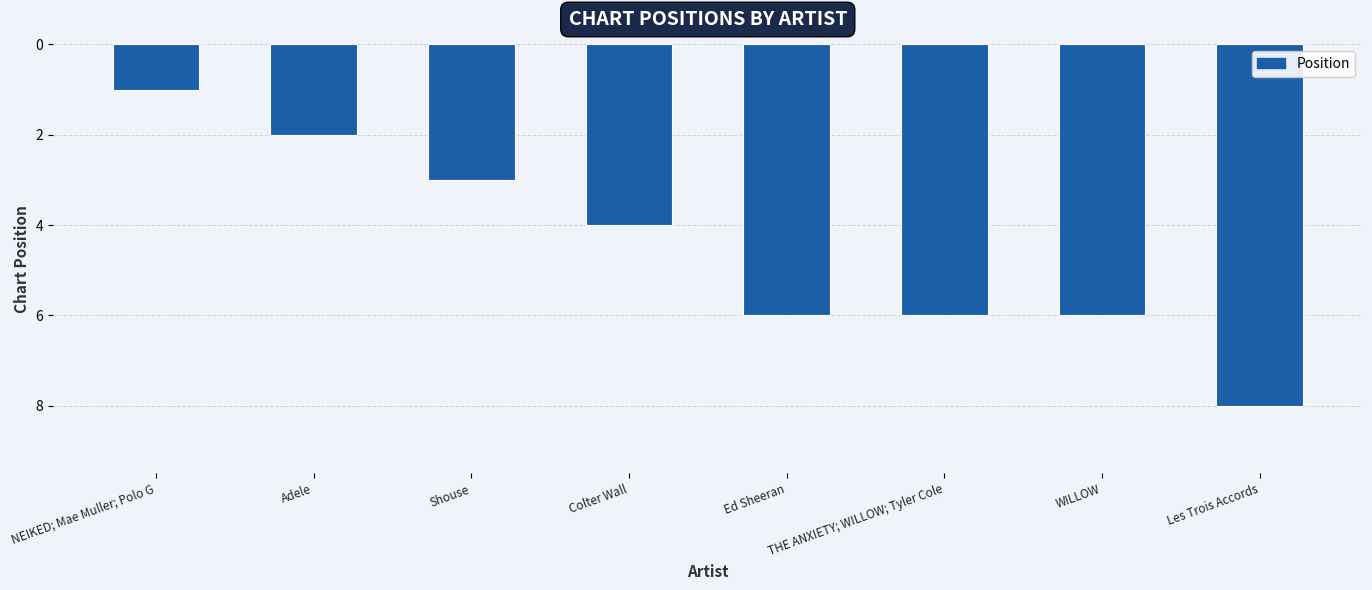

What position from the right is THE ANXIETY; WILLOW; Tyler Cole?

3